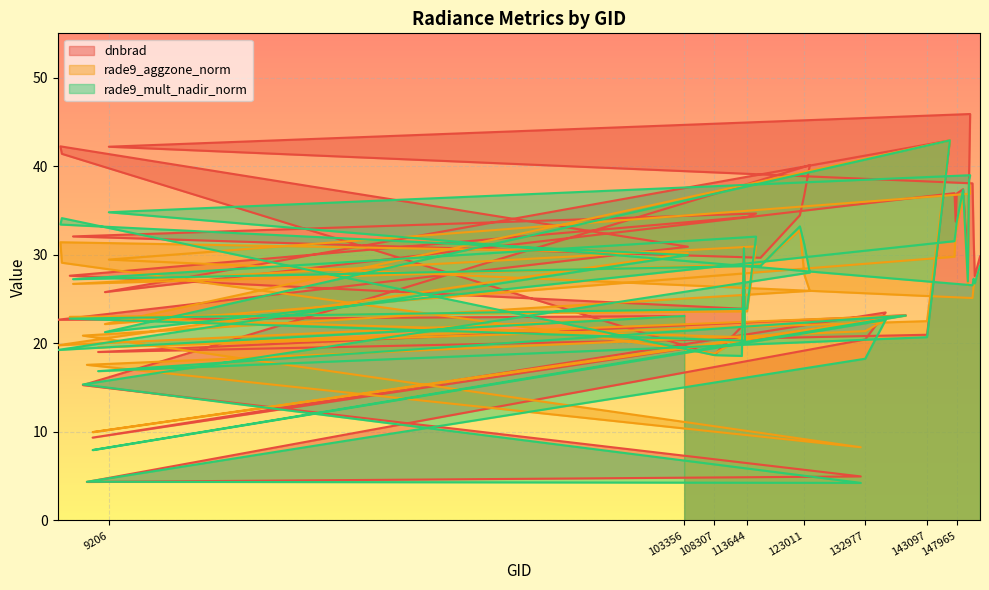

At which category is the sum across all series the highest?

146816